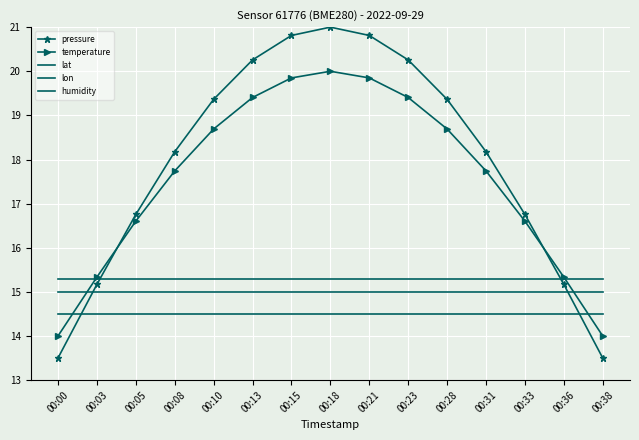

The value of lon at 00:31 is 25.8. True or false?

False